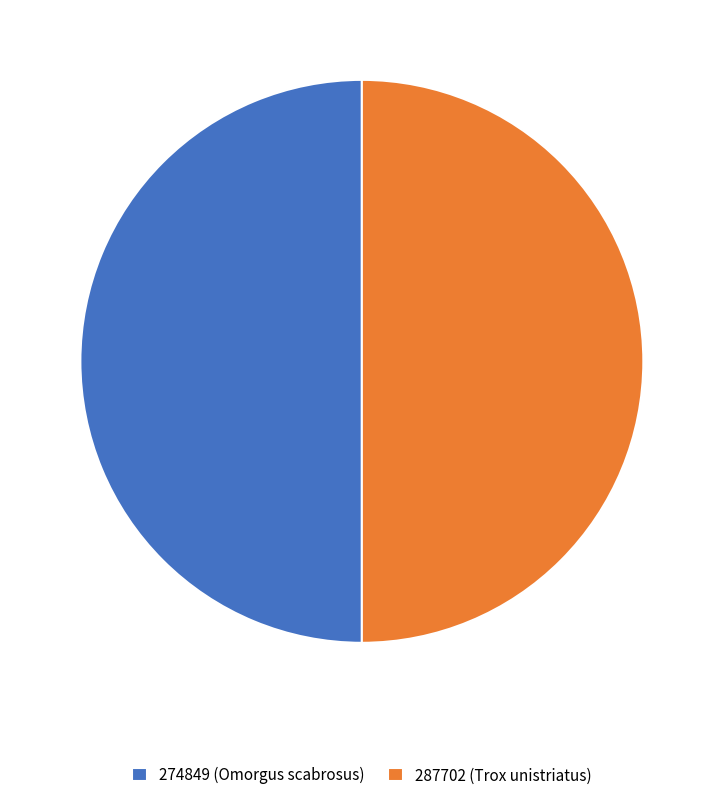

True or false: 287702 (Trox unistriatus) accounts for 50% of the total.

True